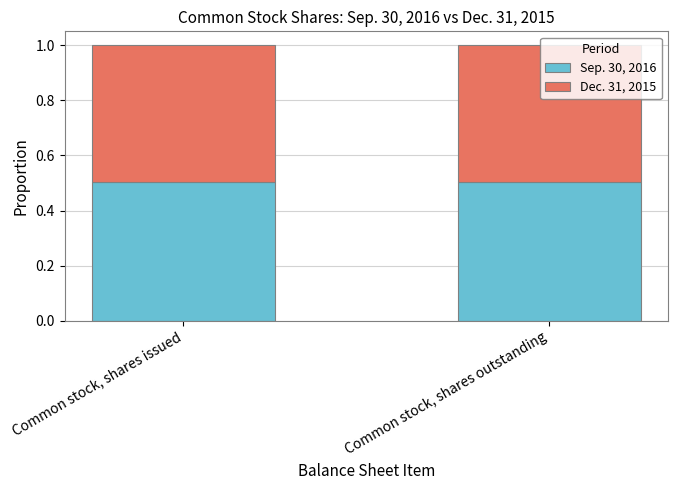

Are the bars horizontal?

No